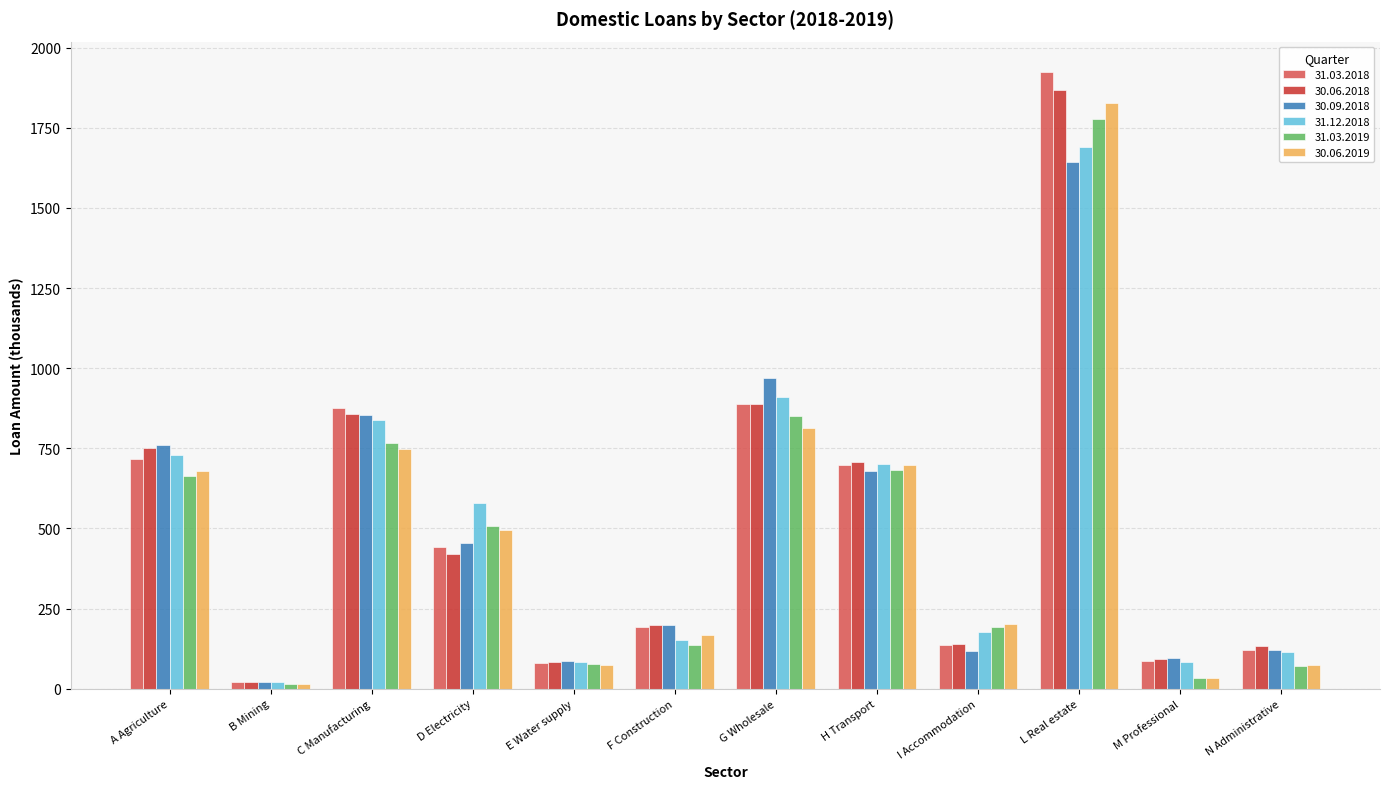

The value of 30.06.2018 at A Agriculture is 1174.6. True or false?

False